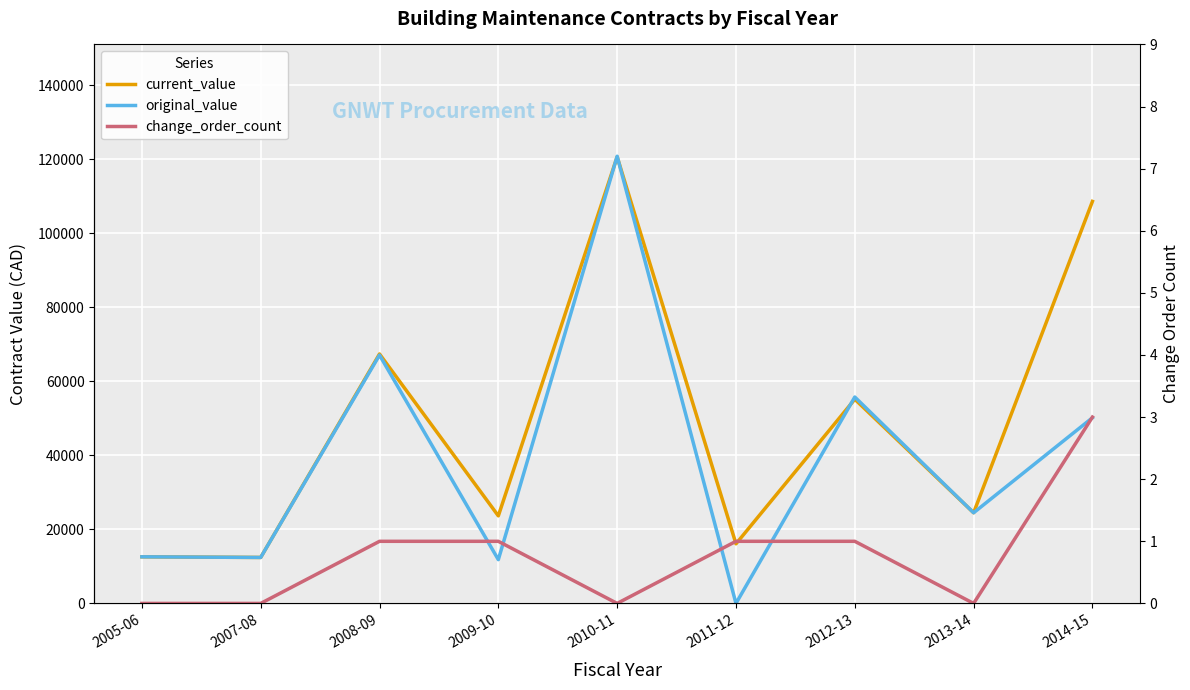

The original_value series shows 120797.8 at 2010-11. True or false?

True